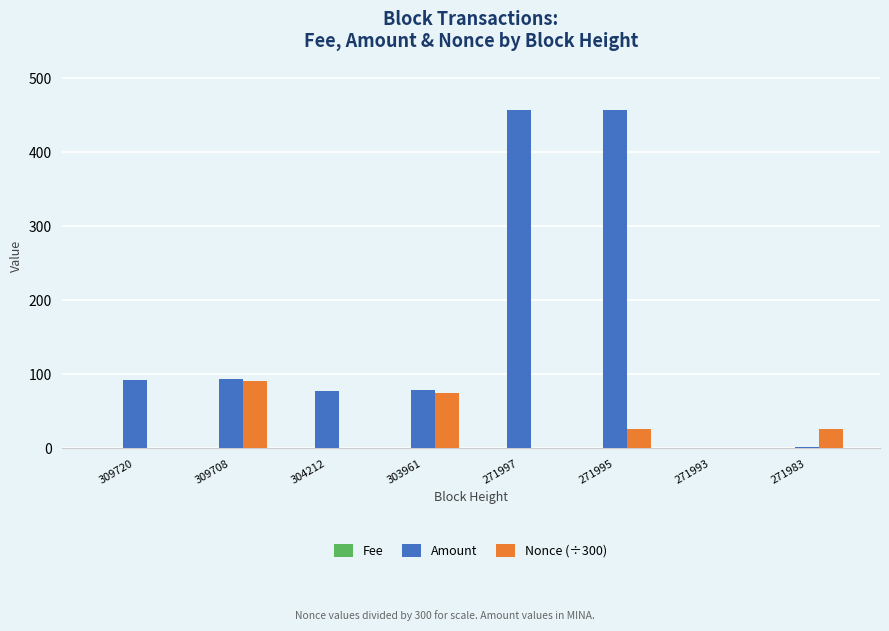

Which series has the largest total across all categories?

Amount